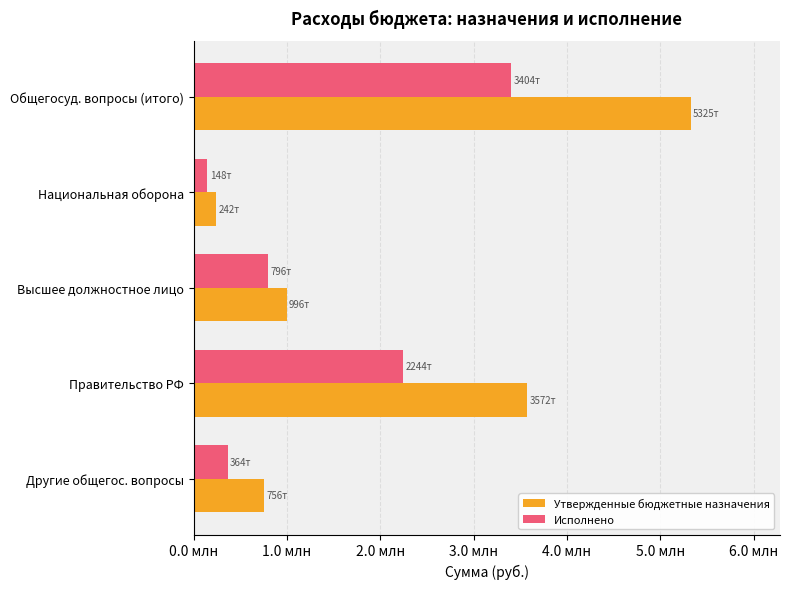

List the series in order of their peak value, highest first.

Утвержденные бюджетные назначения, Исполнено